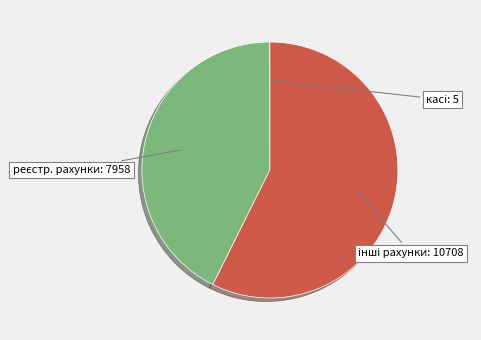

Is there any slice that represents more than half of the pie?

Yes